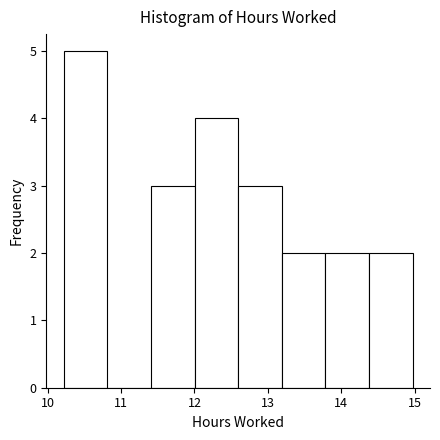

Which range on the x-axis has the tallest bar?

10.2 to 10.8